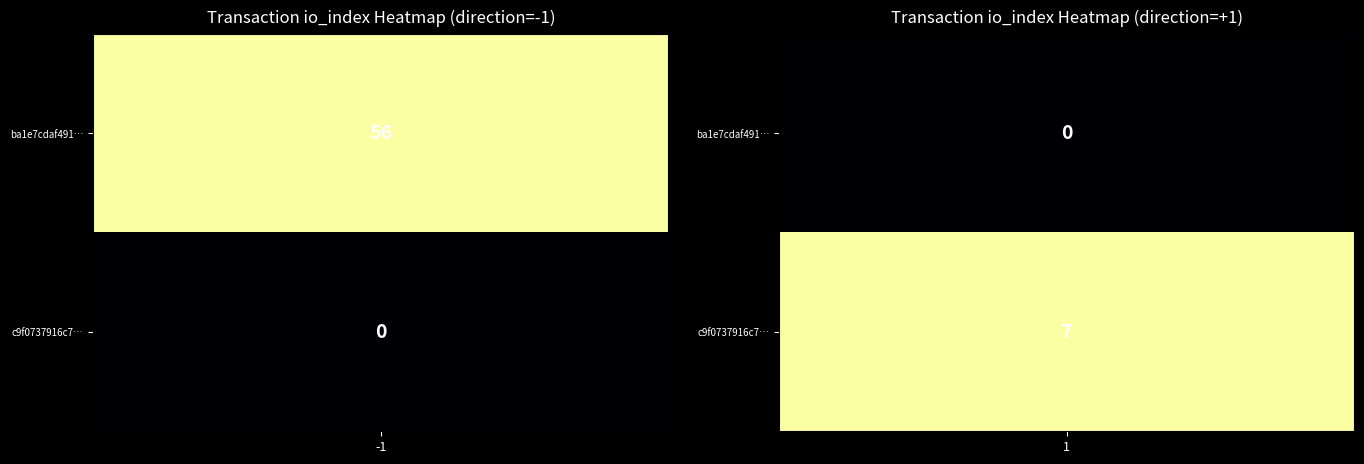

What is the highest value of the ba1e7cdaf491ccde5ff4674e611fa726e317ae4 series?

56